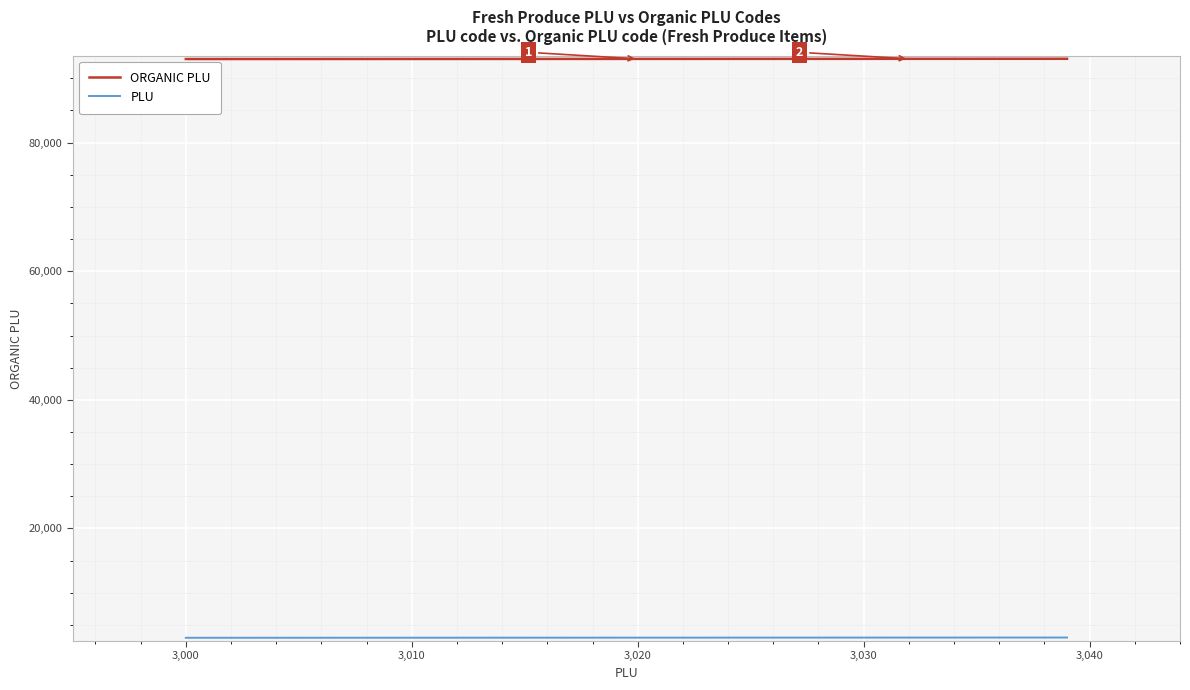

What is the greatest value displayed?

93039